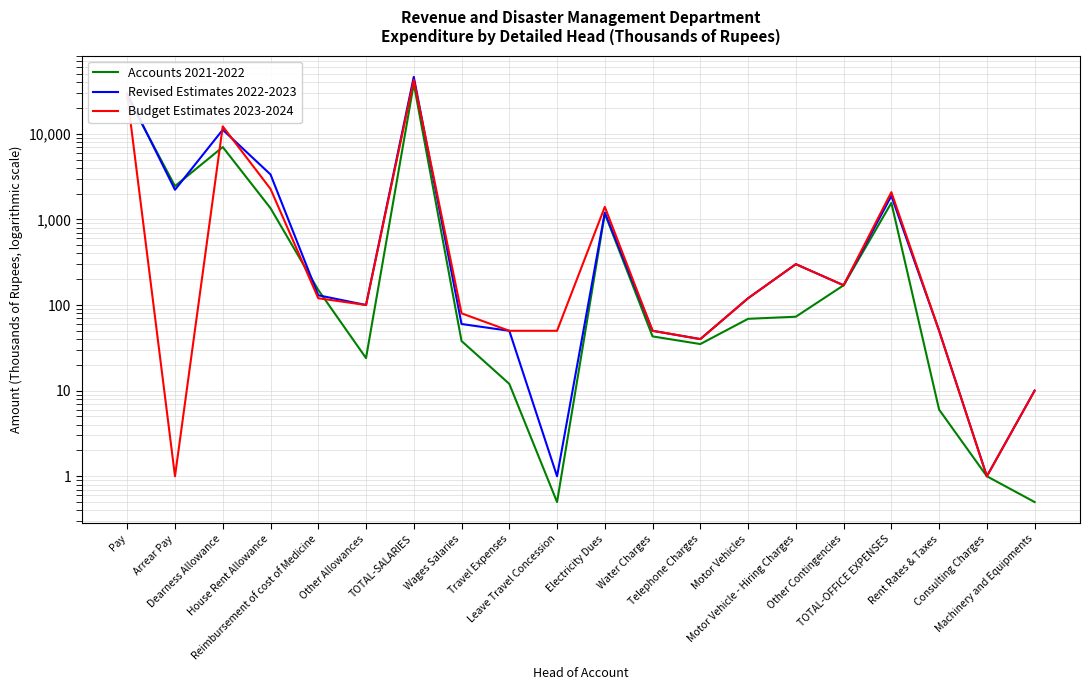

What is the total value across all series at Wages Salaries?

178.0